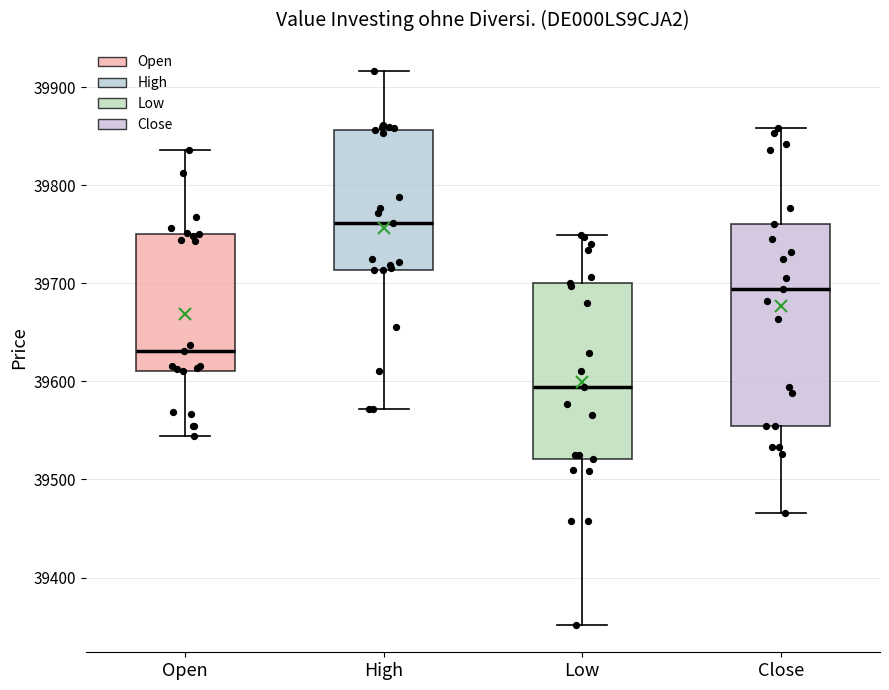

Which box is the tallest, from its lower edge to its upper edge?

Close